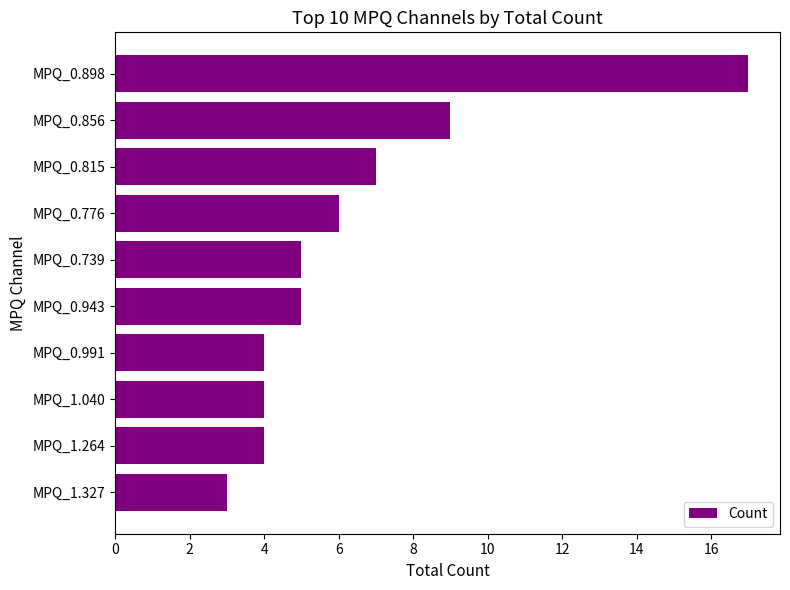

Does the chart contain any negative values?

No